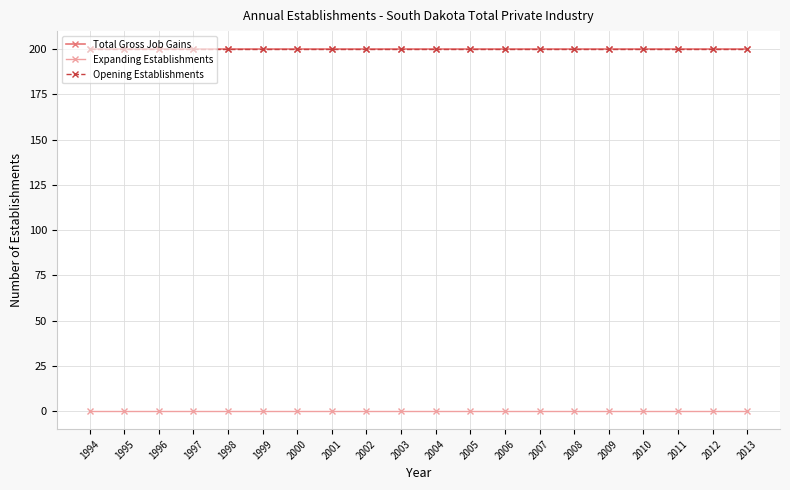

Does the chart have visible grid lines?

Yes